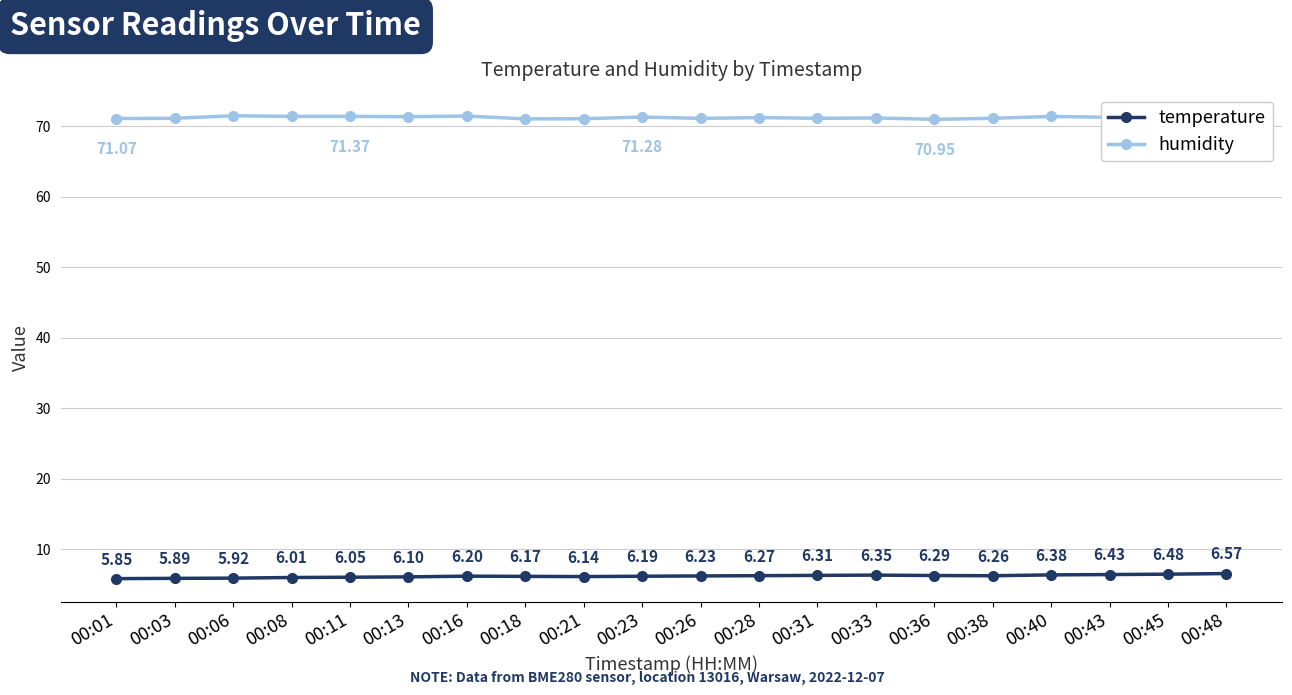

Is the value of humidity at 00:45 greater than the value of temperature at 00:45?

Yes